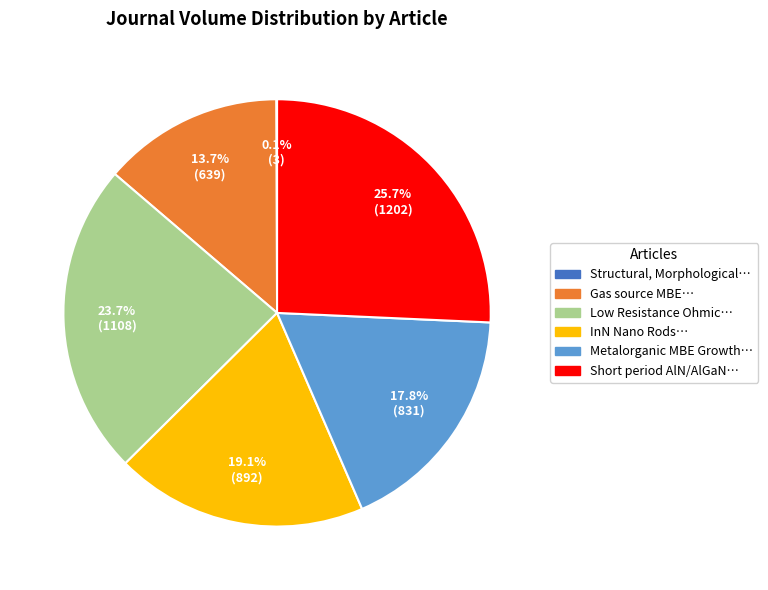

Is there any slice that represents more than half of the pie?

No